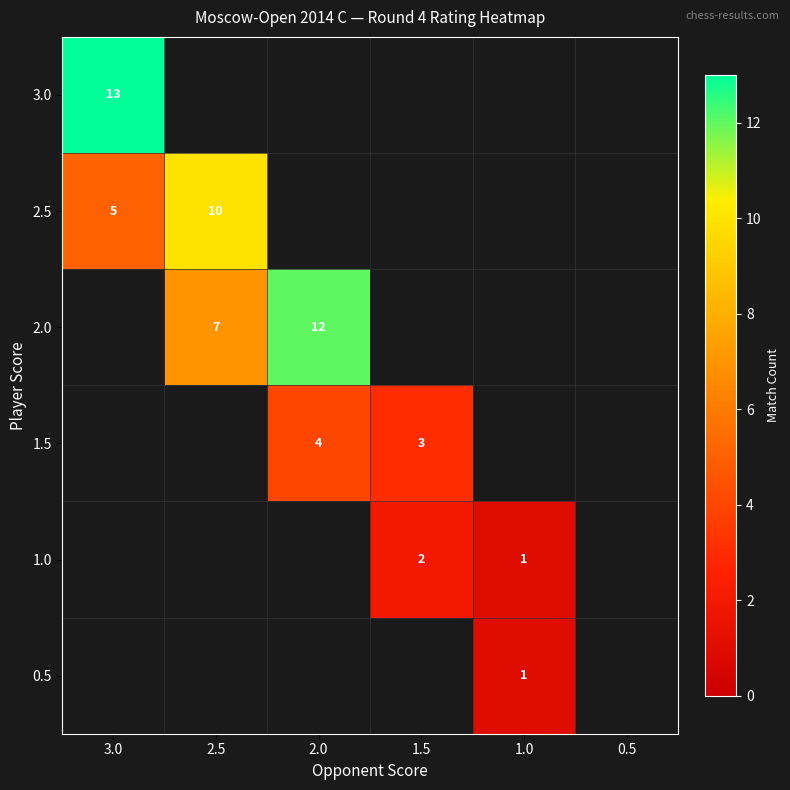

The value of 2.0 at 2.0 is 7. True or false?

False